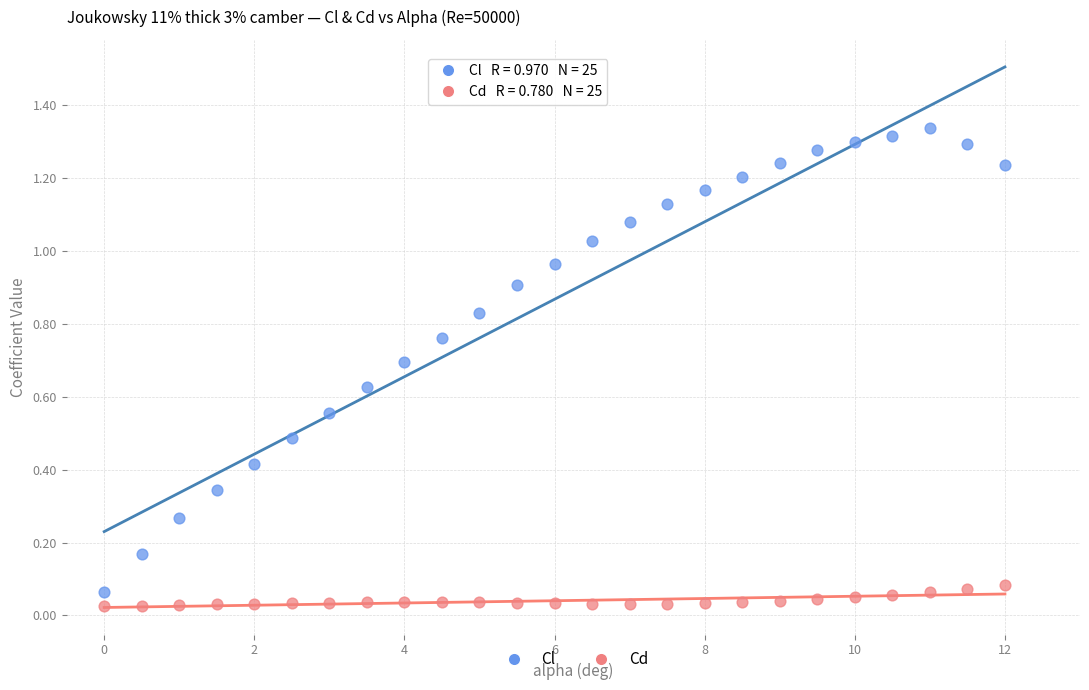

Across all data points, what is the range of X values (max minus min)?

12.0